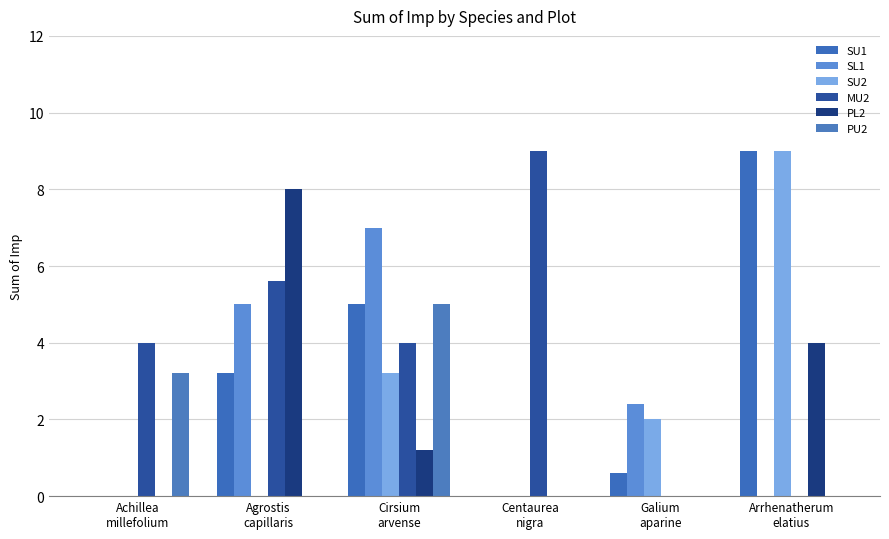

What is the total value across all series at Galium
aparine?

5.0